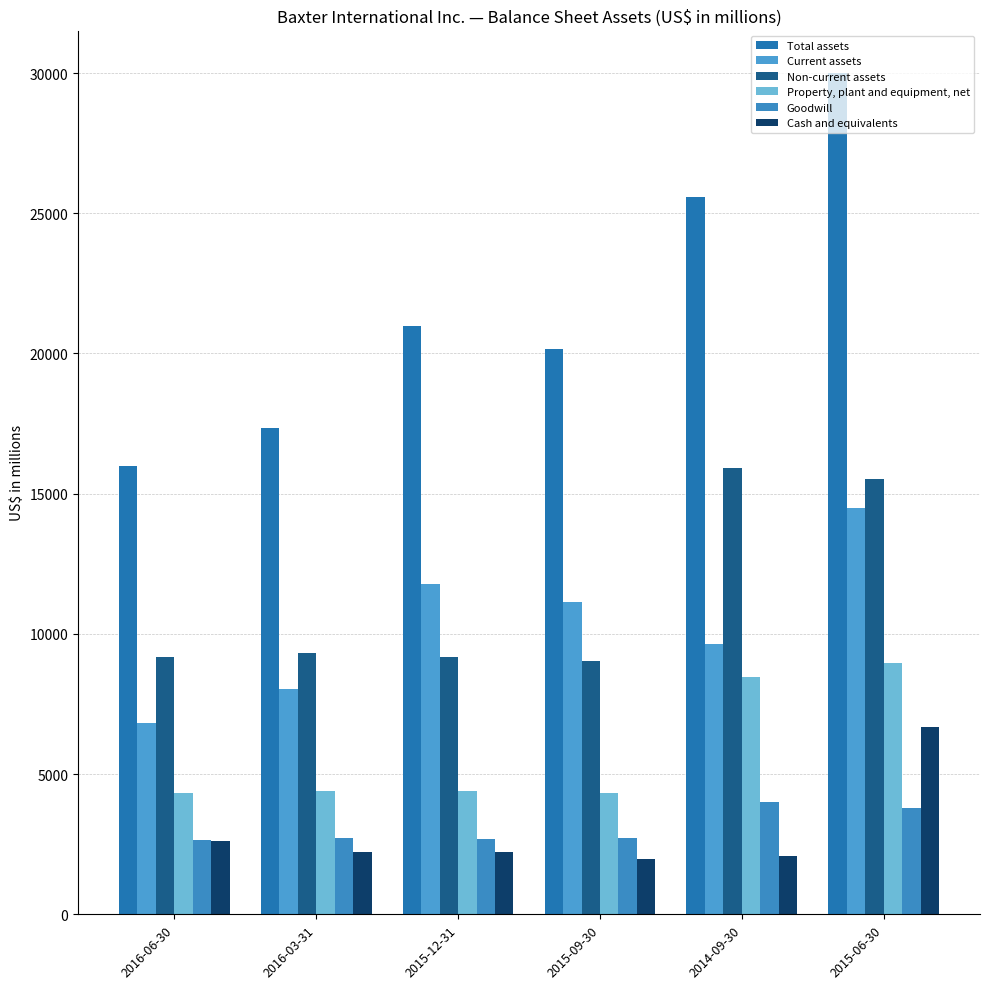

Which label corresponds to the largest value in the chart?

2015-06-30